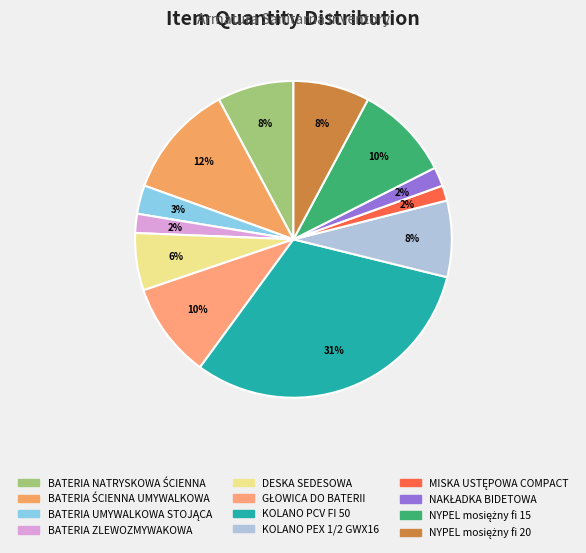

Is the sum of GŁOWICA DO BATERII and KOLANO PCV FI 50 greater than half?

No